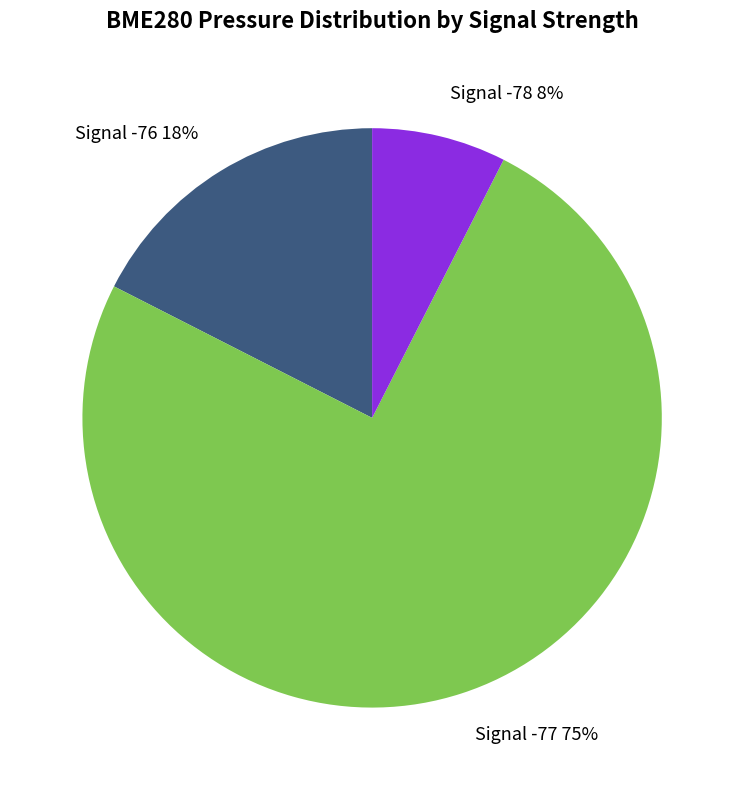

Rank the categories by value from highest to lowest.

Signal -77 75%, Signal -76 18%, Signal -78 8%